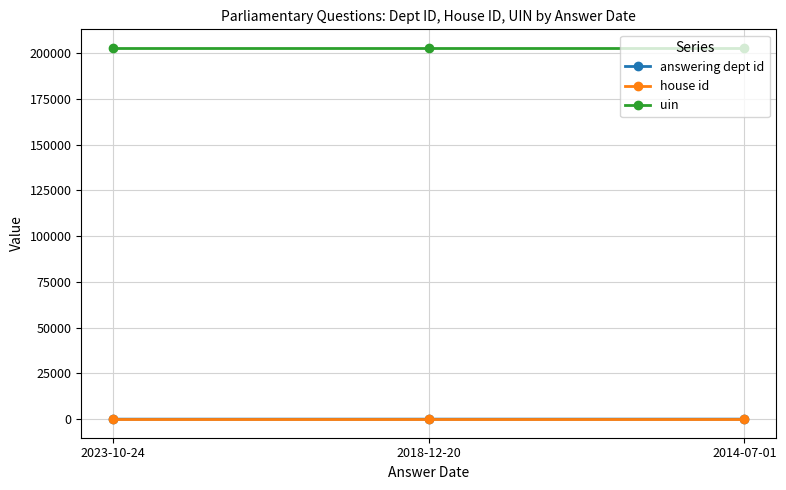

What position from the right is 2018-12-20?

2